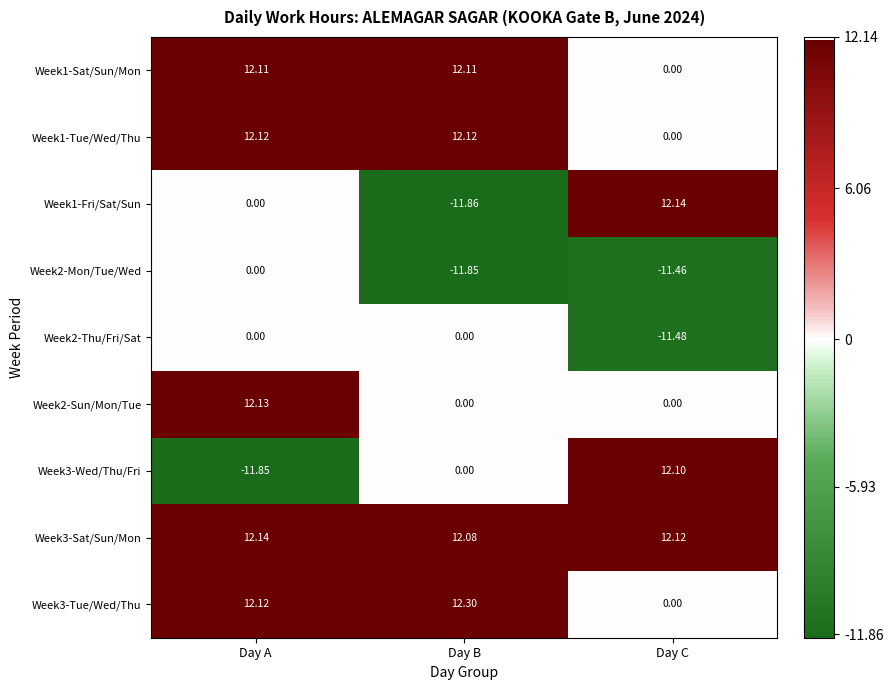

At which label does Week1-Sat/Sun/Mon reach its minimum?

Day C